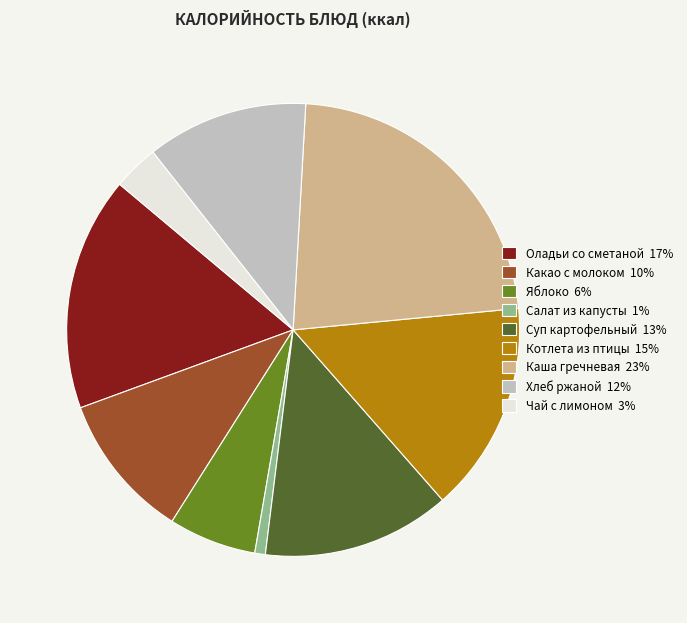

How many segments does this pie chart have?

9